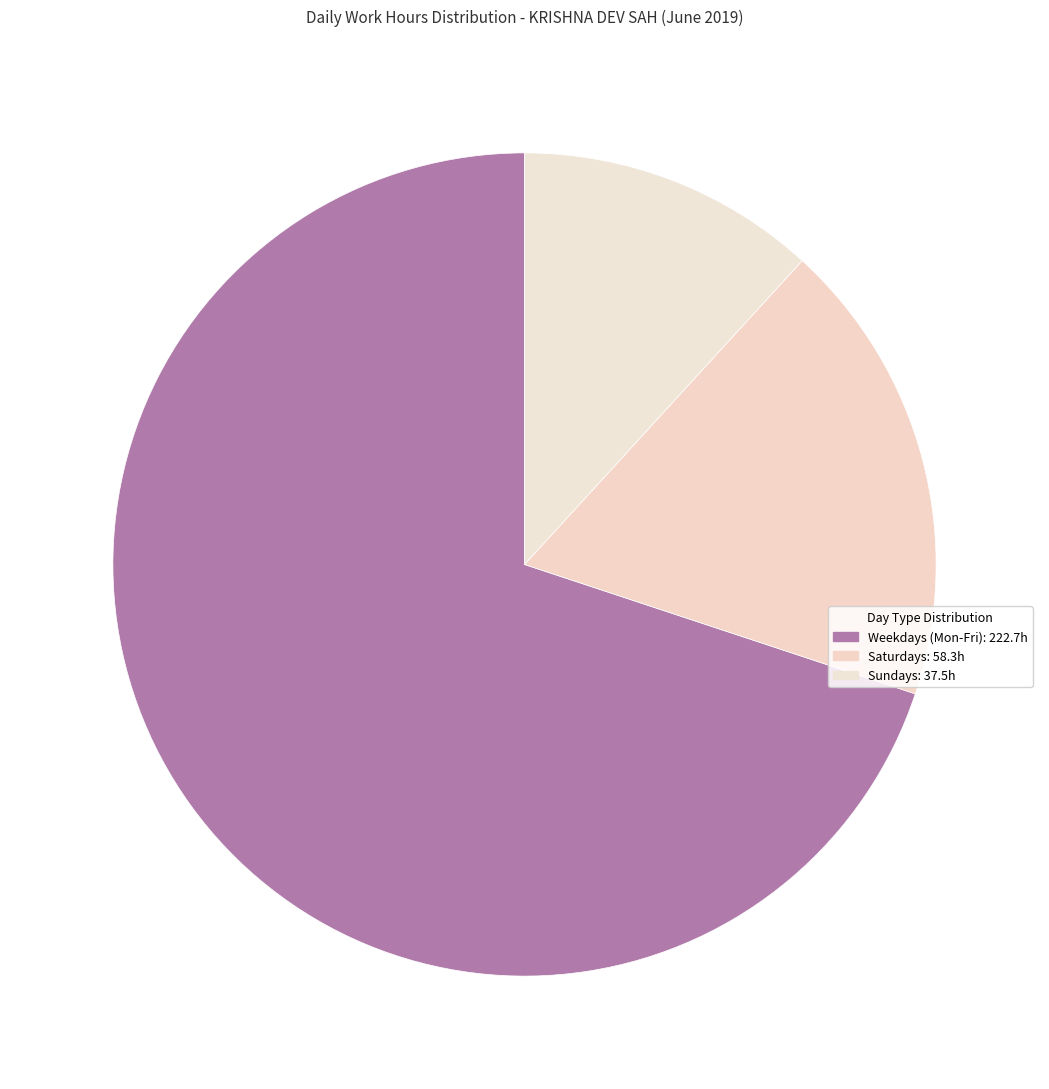

Count the number of slices in the pie.

3